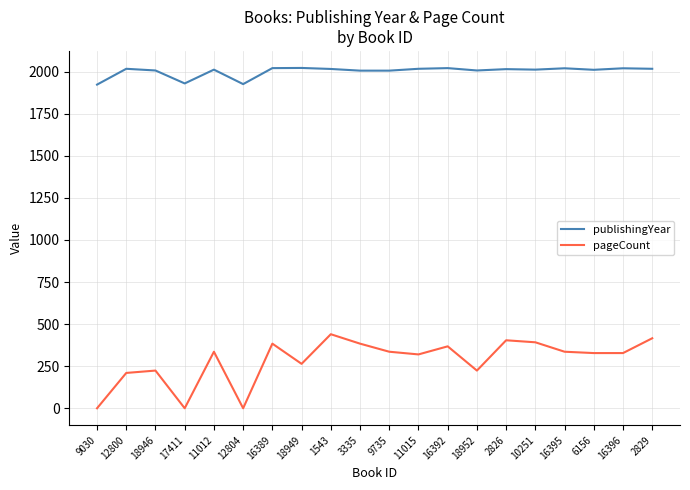

True or false: publishingYear and pageCount intersect in this chart.

False